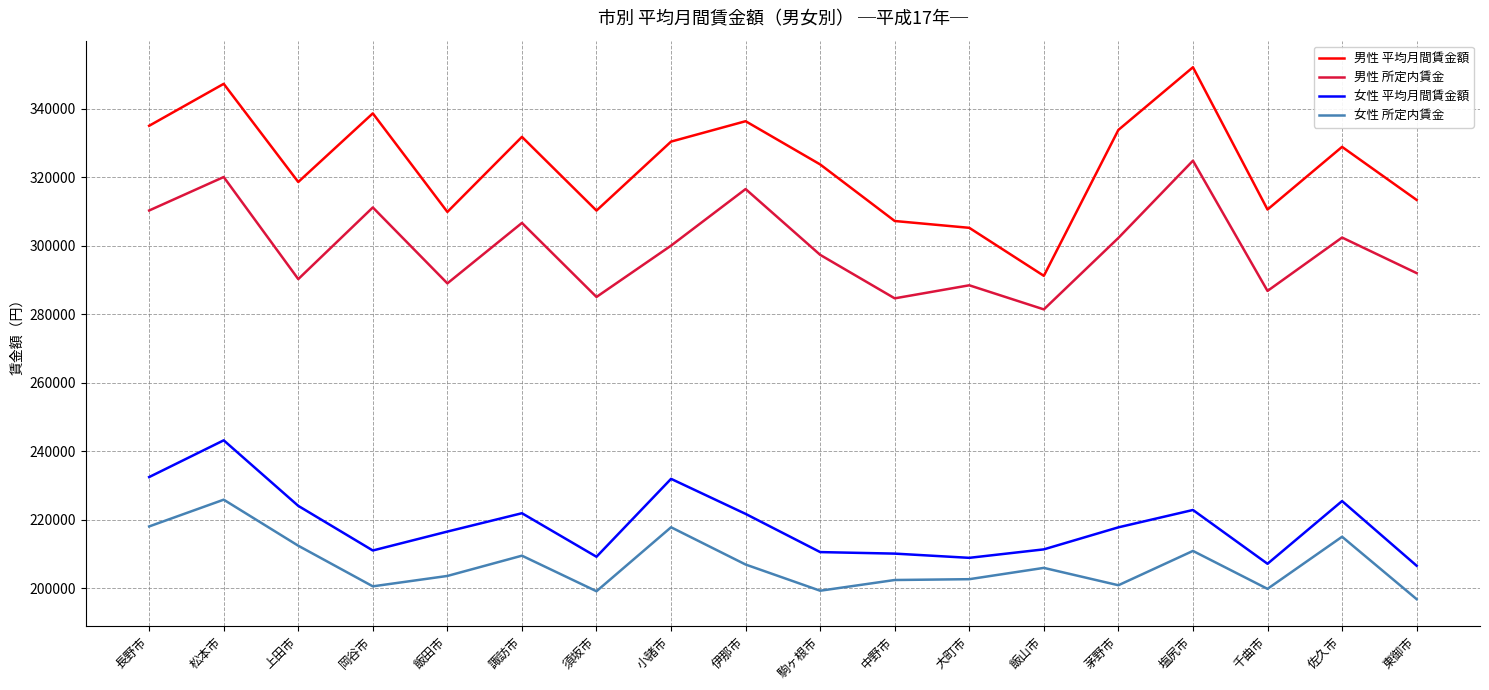

The 男性 所定内賃金 series shows 302423 at 佐久市. True or false?

True